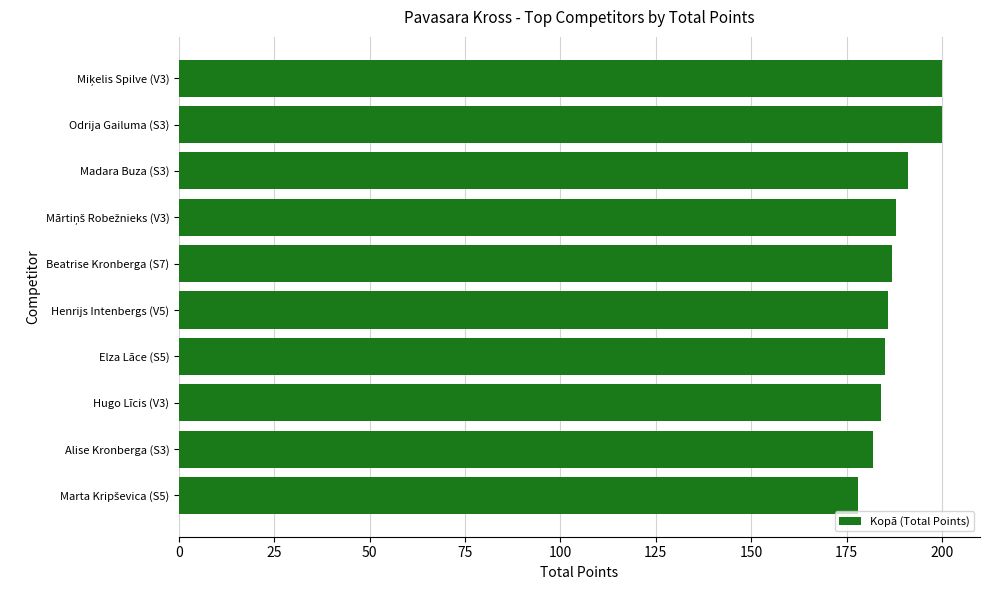

What is the change in value from Madara Buza (S3) to Odrija Gailuma (S3)?

+9